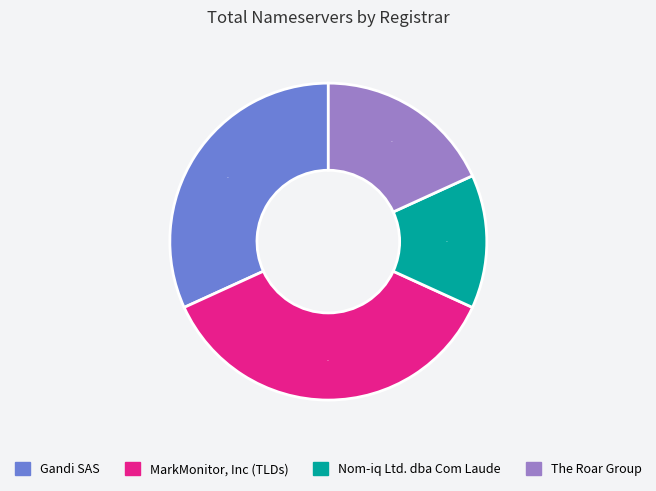

What is the largest slice in the pie chart?

MarkMonitor, Inc (TLDs)